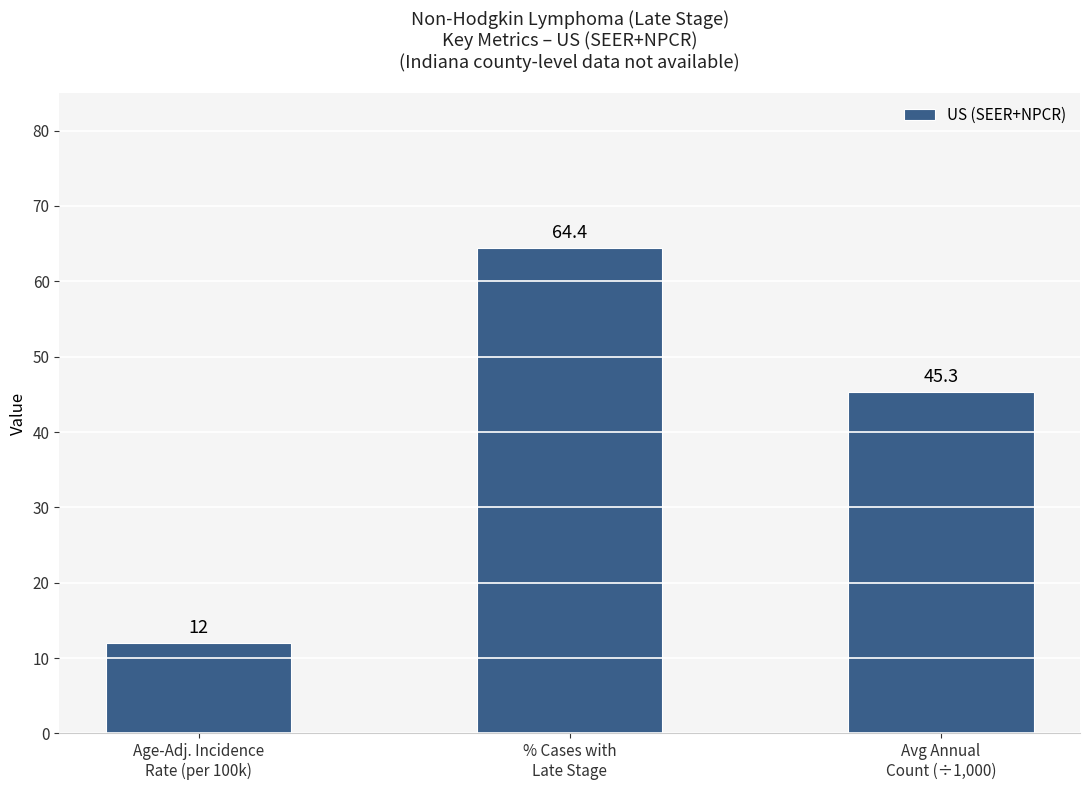

What is the difference between the values at % Cases with
Late Stage and Age-Adj. Incidence
Rate (per 100k)?

52.4